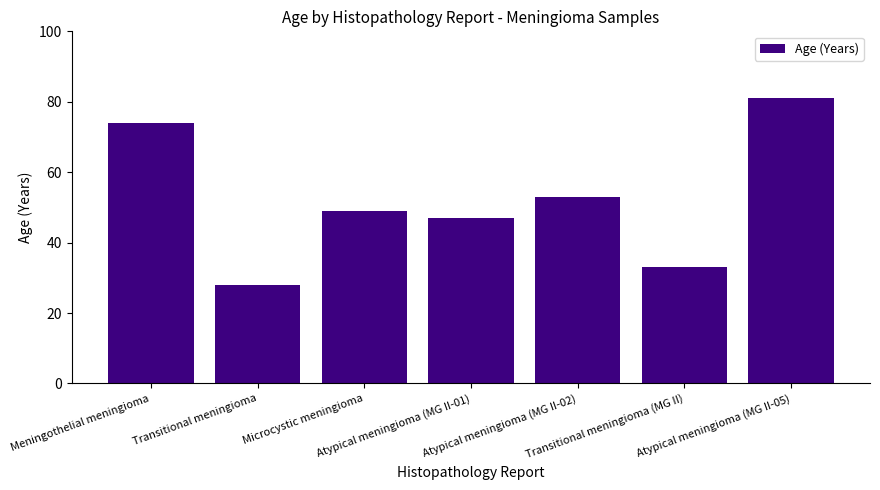

What is the sum of all values?

365